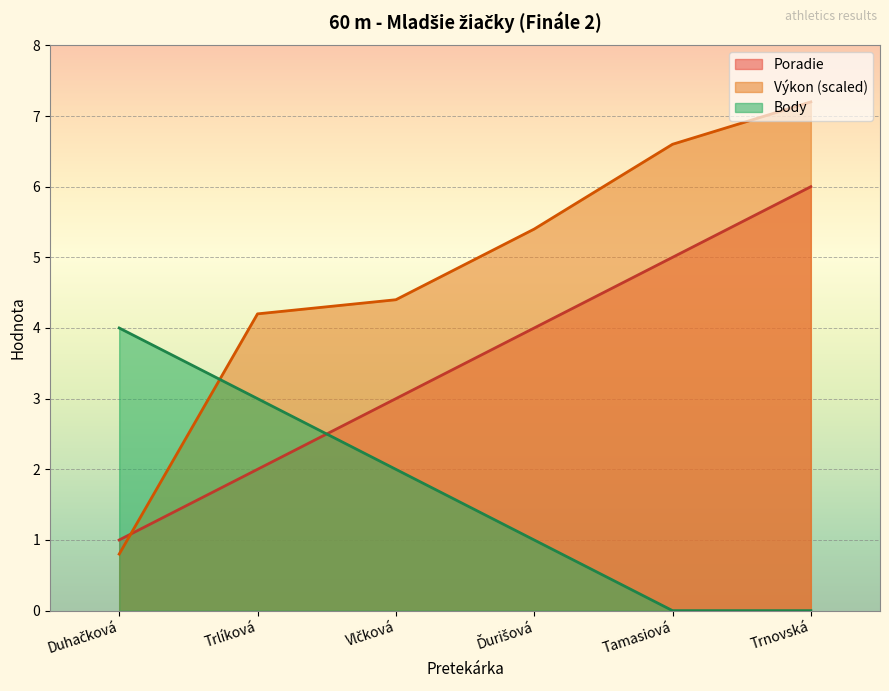

The Poradie series shows 8.3 at Trnovská. True or false?

False